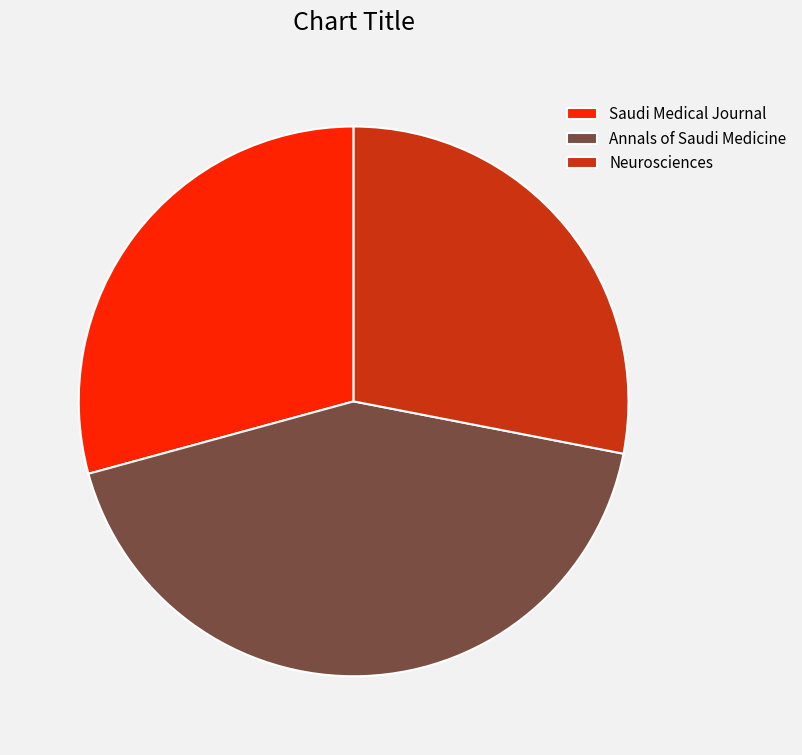

How many slices are in this pie chart?

3